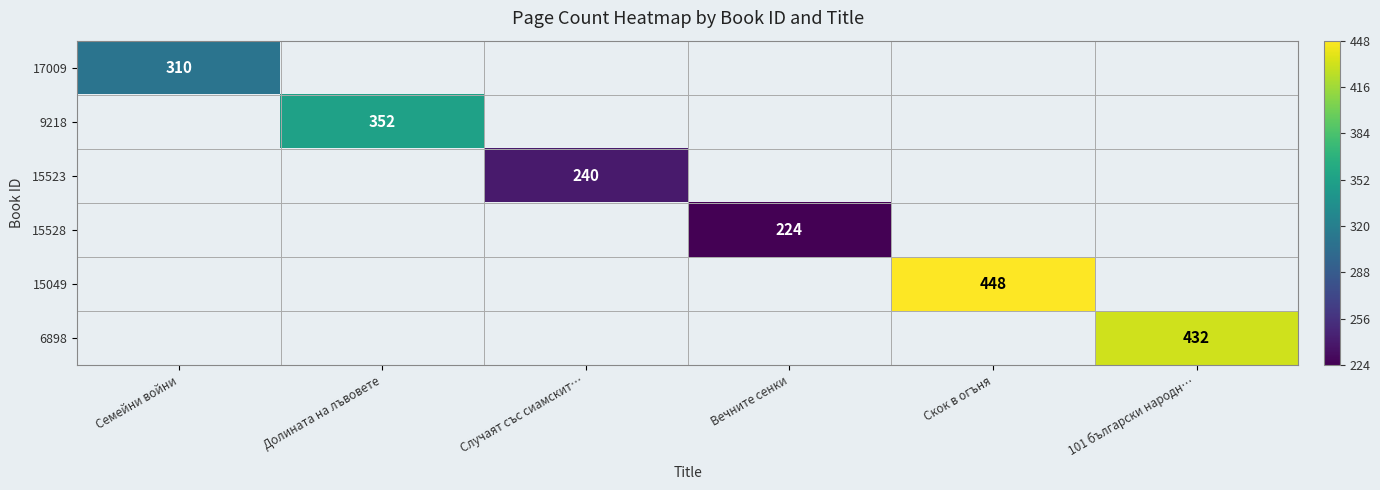

Which category has the lowest value in the 17009 series?

Семейни войни